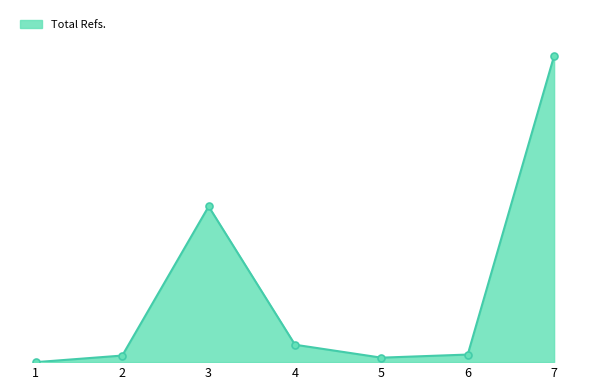

How many interior local peaks (higher than both neighbors) does the data have?

1